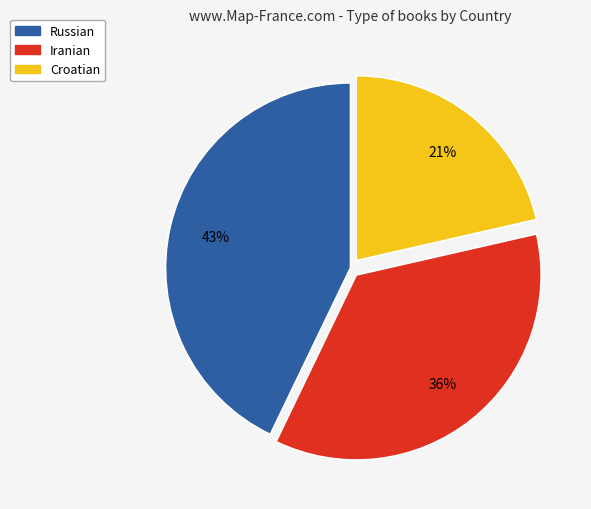

Is it true that Russian is 43% of the pie?

True